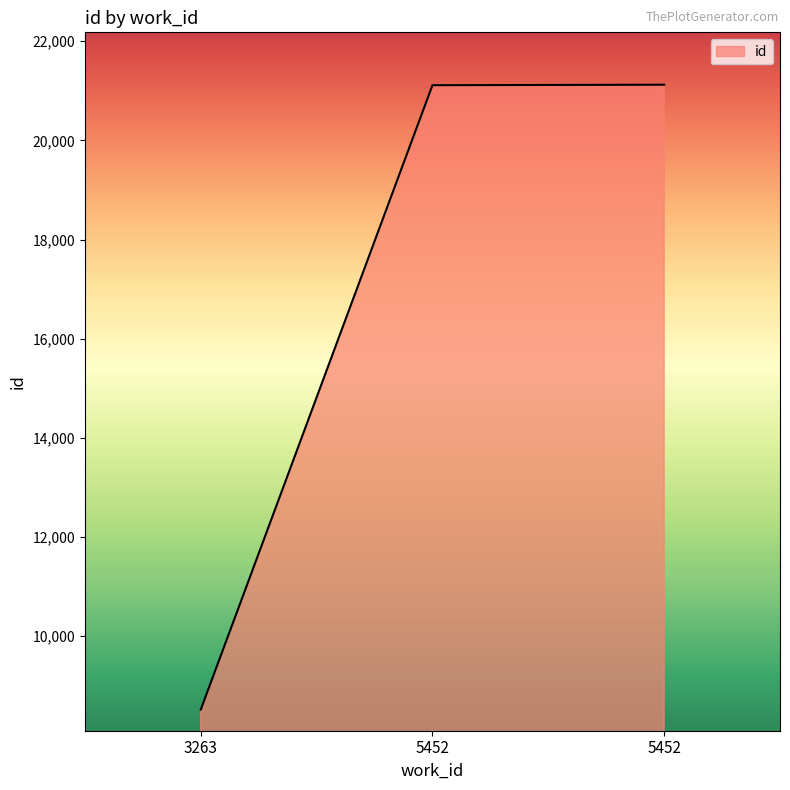

How many values are below 21113?

1